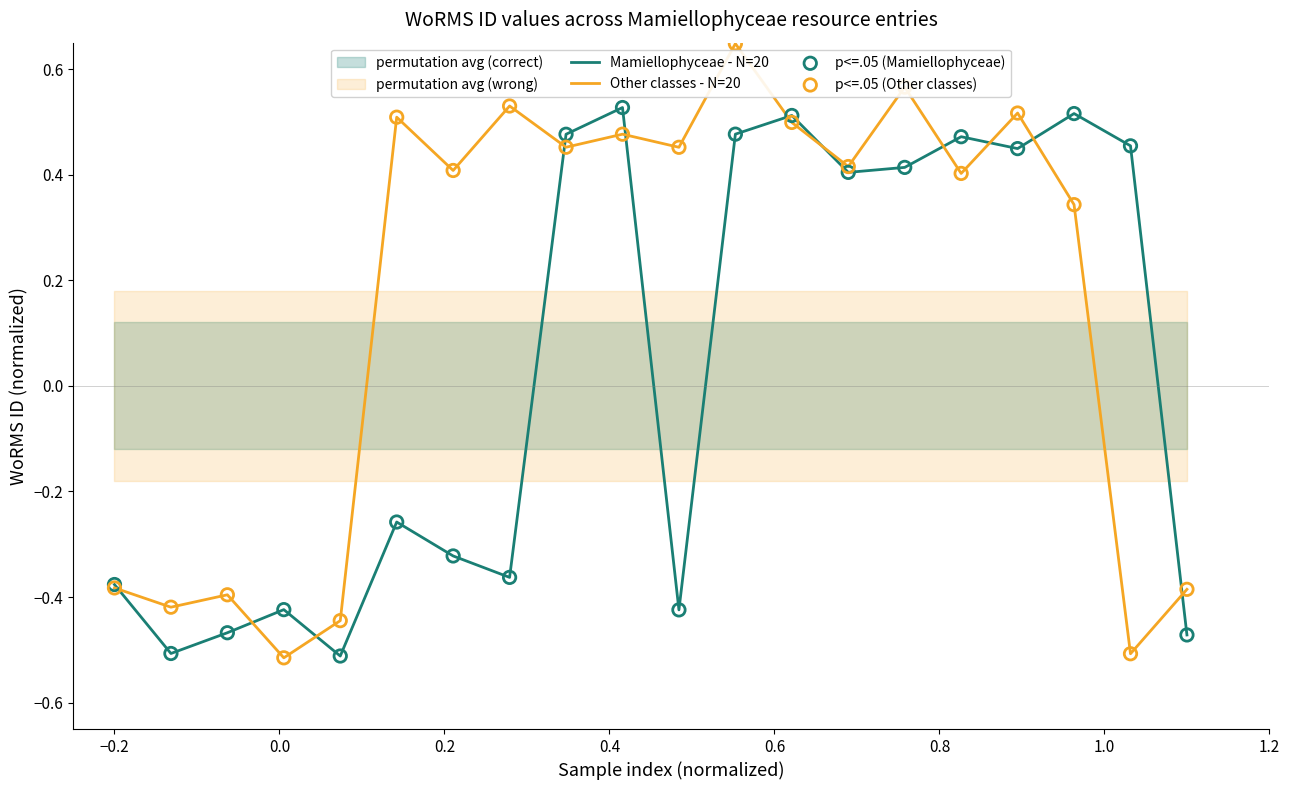

Which series contains the lowest Y value?

Other classes - N=20